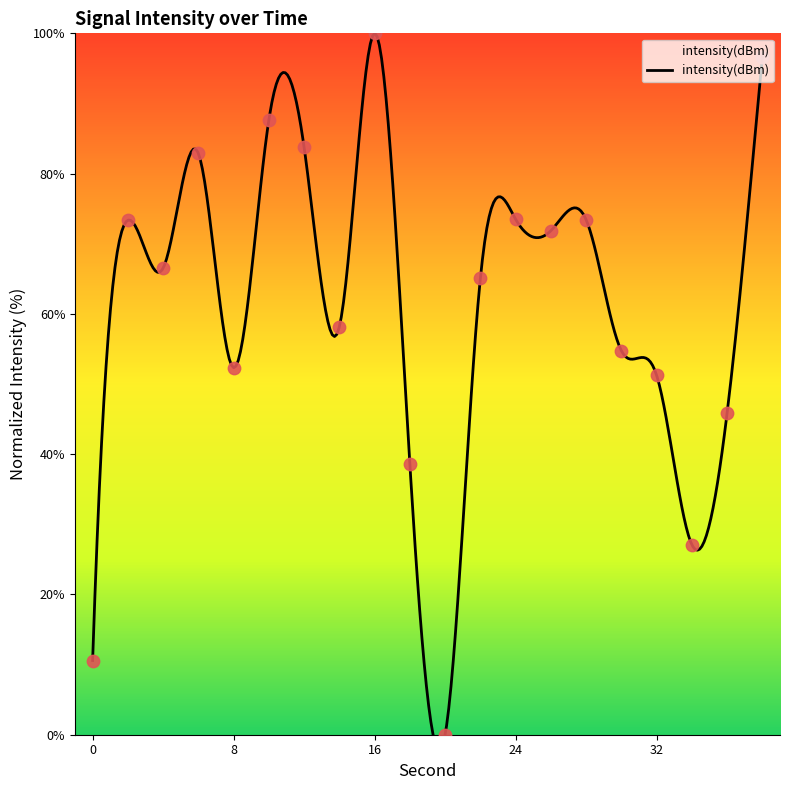

What is the ratio of the value at 38 to the value at 4?

1.5